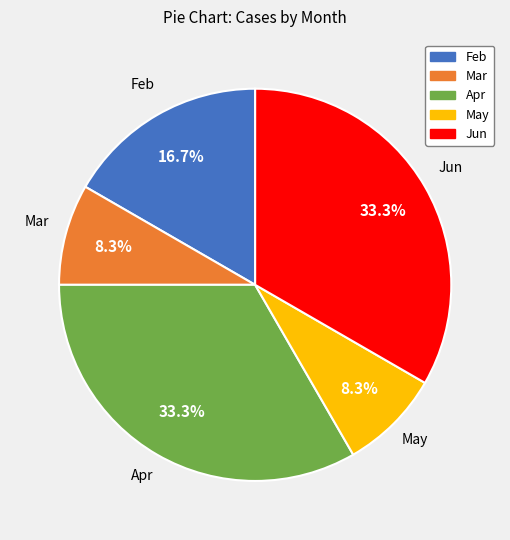

To the nearest percent, what is the difference between the largest and smallest slice percentages?

25%